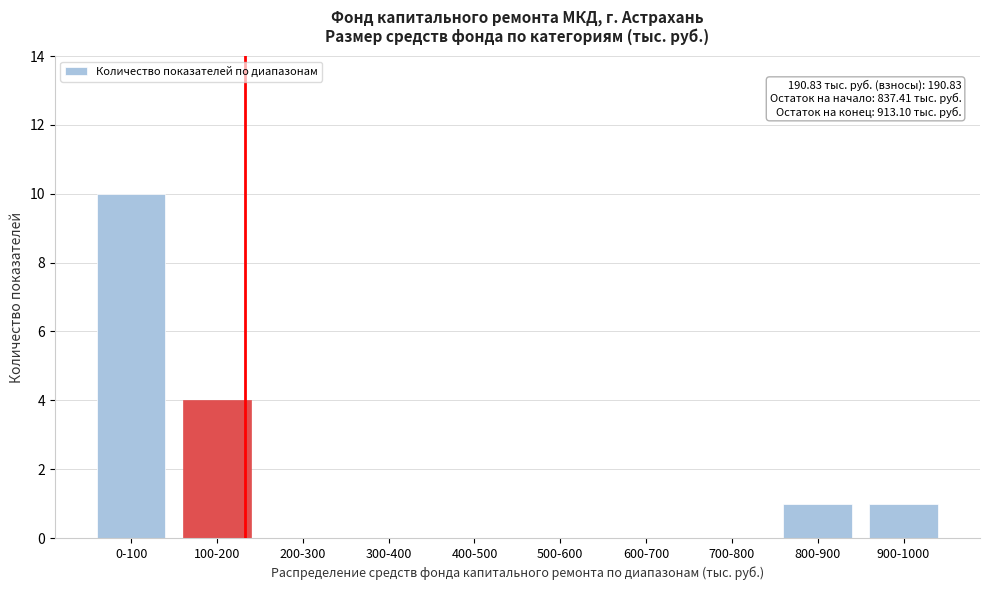

Reading left to right, list all the values displayed in this chart.

0-100=10	100-200=4	200-300=0	300-400=0	400-500=0	500-600=0	600-700=0	700-800=0	800-900=1	900-1000=1